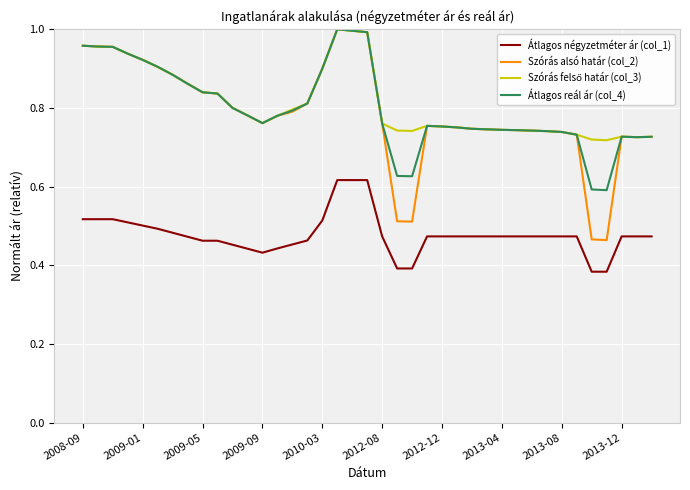

True or false: Átlagos reál ár (col_4) and Átlagos négyzetméter ár (col_1) intersect in this chart.

False